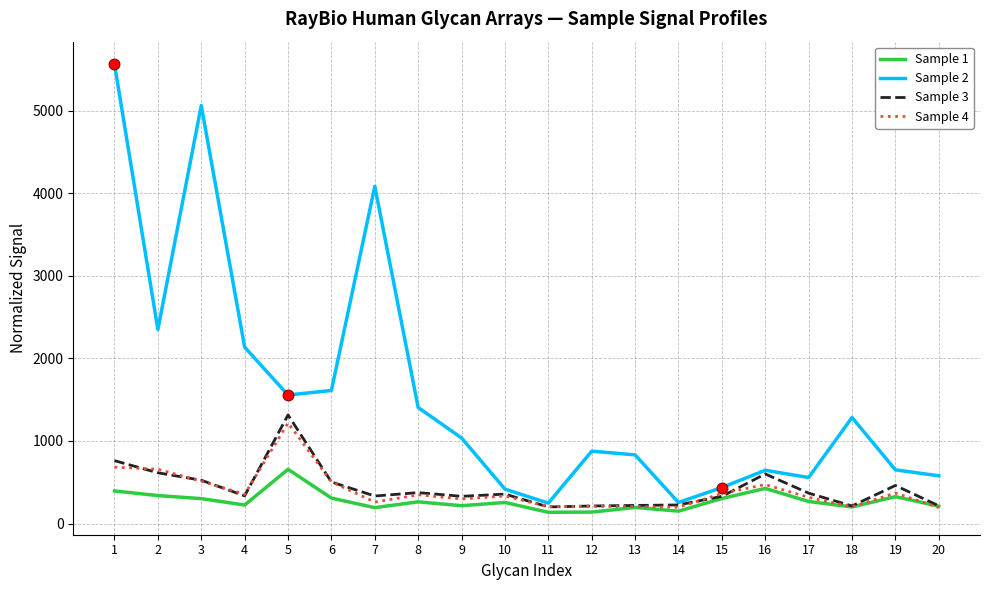

At how many categories does at least one series exceed 3142?

3